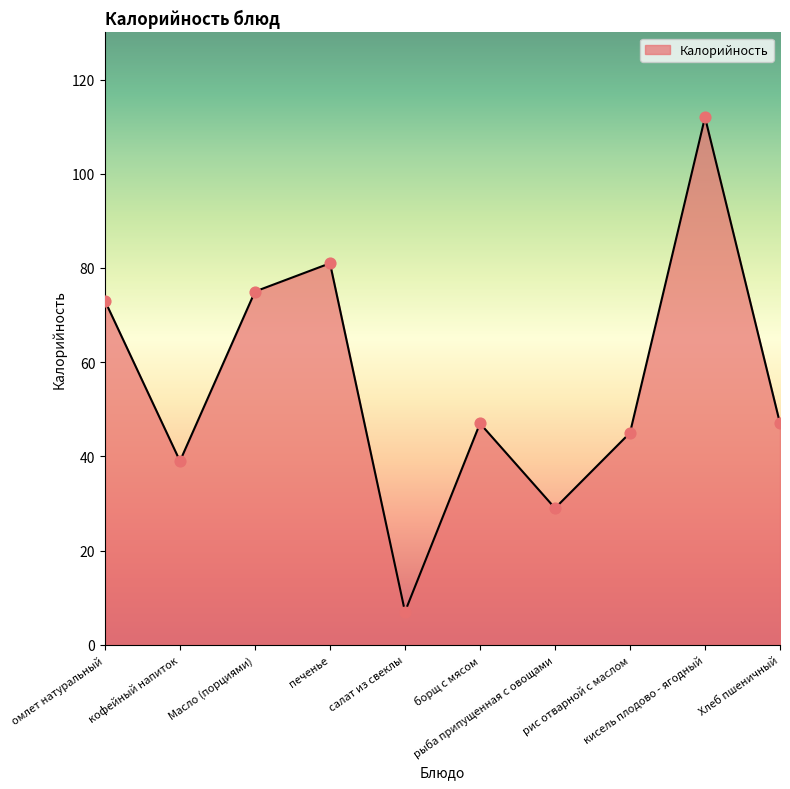

Which has a higher value, Масло (порциями) or рыба припущенная с овощами?

Масло (порциями)